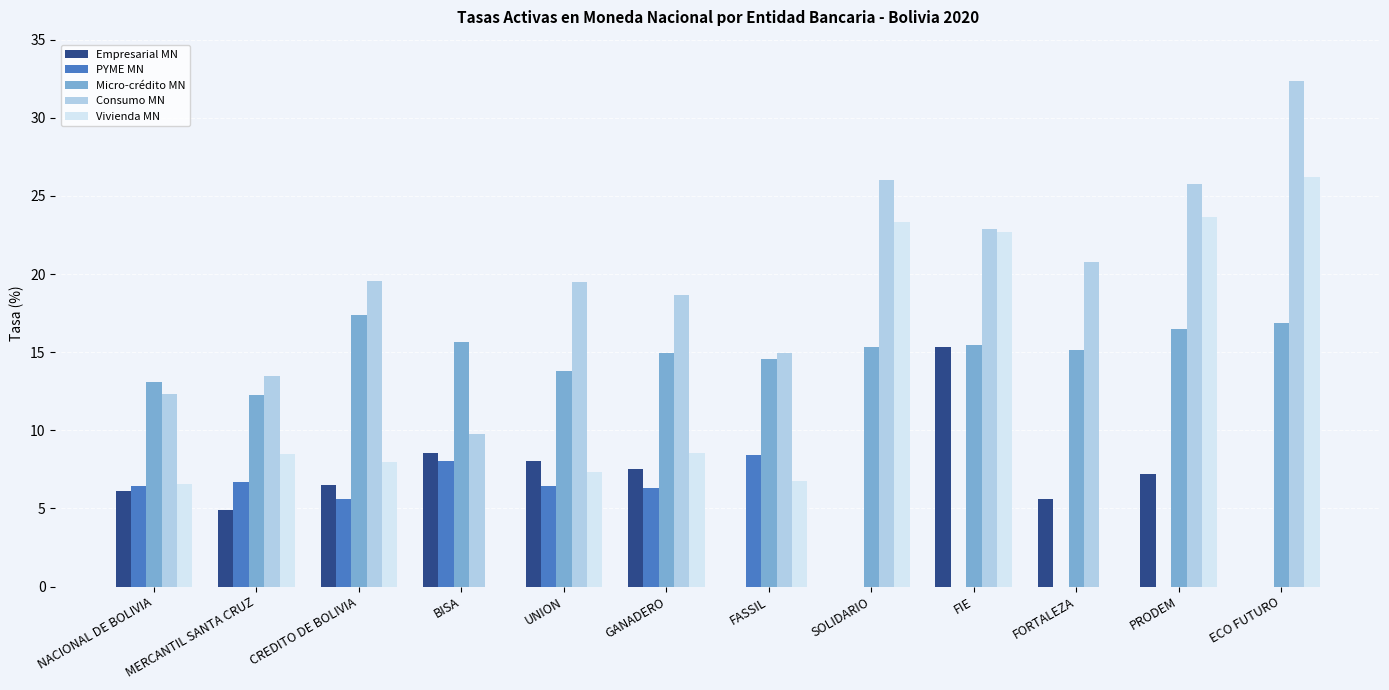

Between CREDITO DE BOLIVIA and FASSIL, which series saw the biggest shift?

Empresarial MN